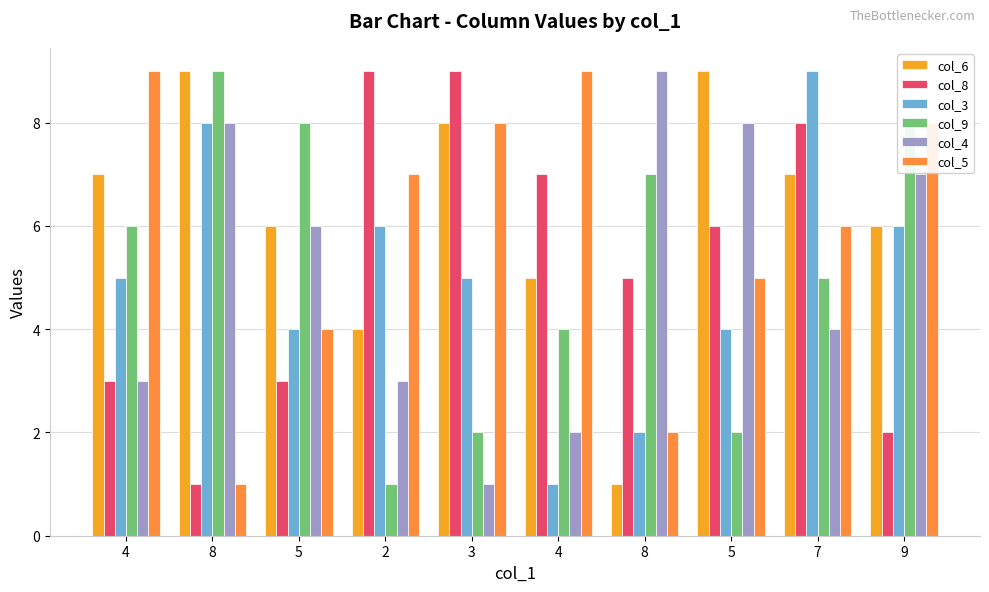

What is the label of the 5th bar from the left?

3